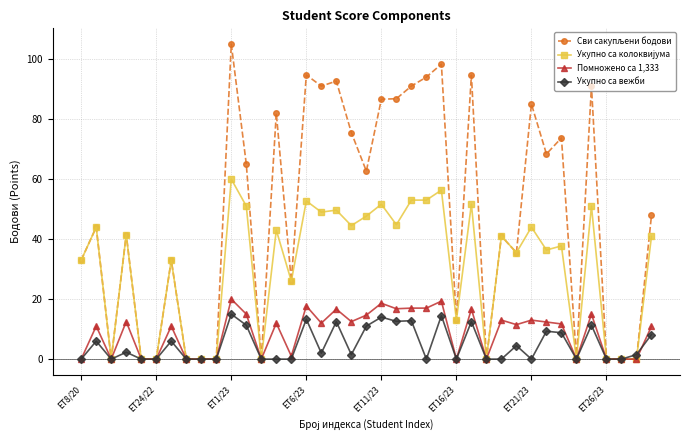

True or false: Укупно са вежби has more than 2 points higher than both neighbors.

True